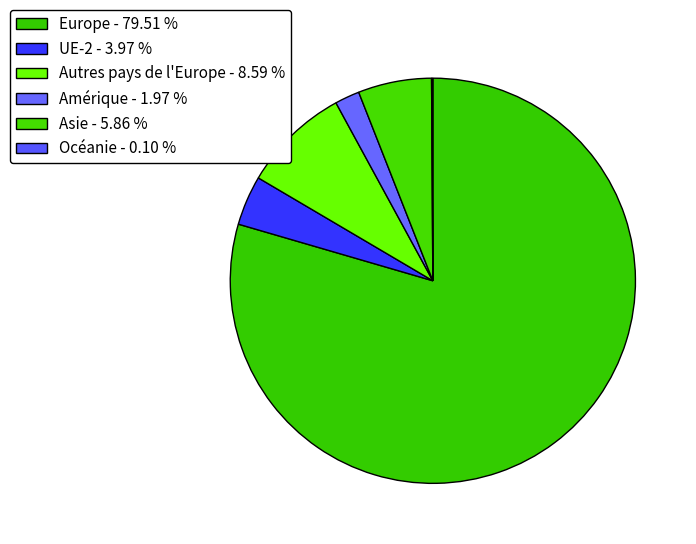

Is there a majority slice in this chart?

Yes